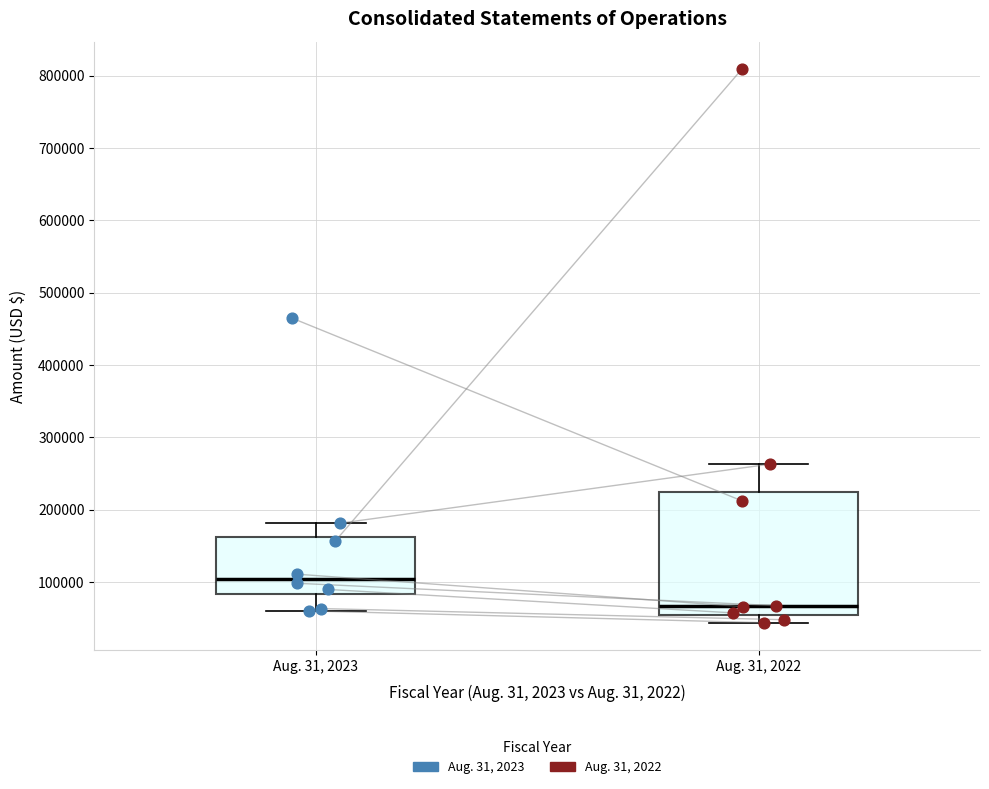

Reading left to right, transcribe this box plot: for each box, give where its median line is, the range the box spans, and where its two whiskers end, as read against the y-axis. The values are not printed on the chart, so give them approximately, as read against the axis.

Aug. 31, 2023: median 100000, box 80000 to 160000, whiskers 60000 to 180000
Aug. 31, 2022: median 70000, box 50000 to 220000, whiskers 40000 to 260000